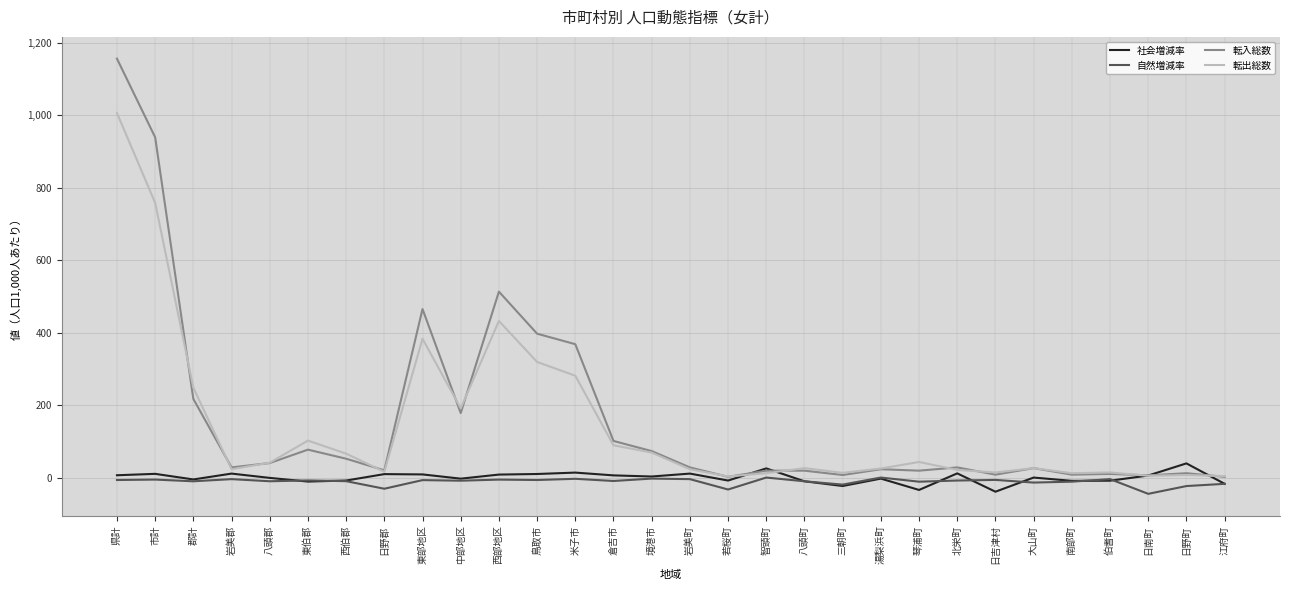

At which label is 転入総数 closest to 579?

西部地区